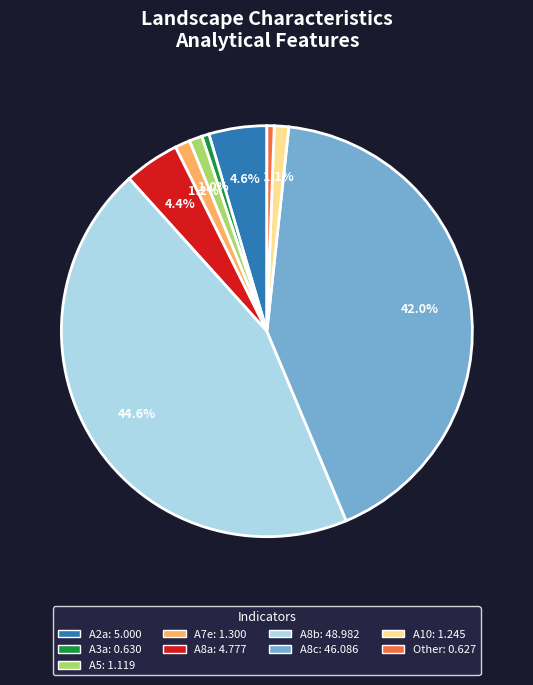

Is there a majority slice in this chart?

No